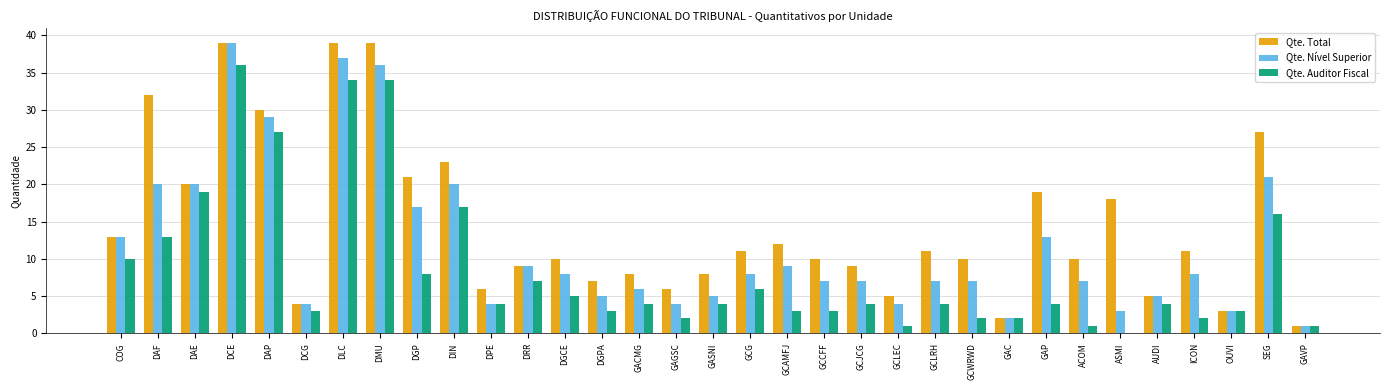

At which category is the sum across all series the highest?

DCE